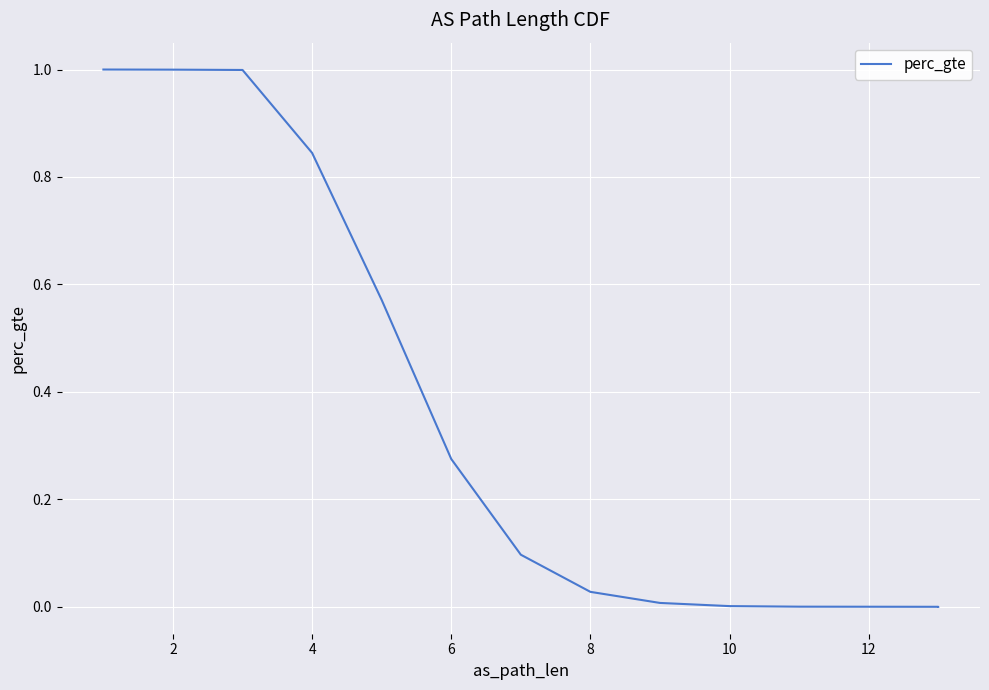

Which category has the lowest value across all series?

12